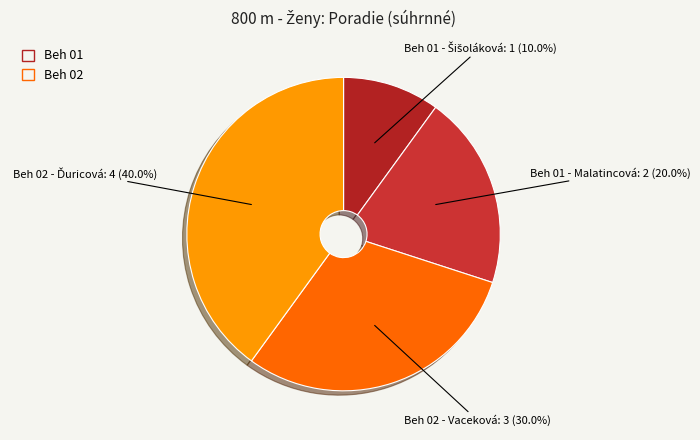

True or false: Beh 02 - Vaceková accounts for 37% of the total.

False